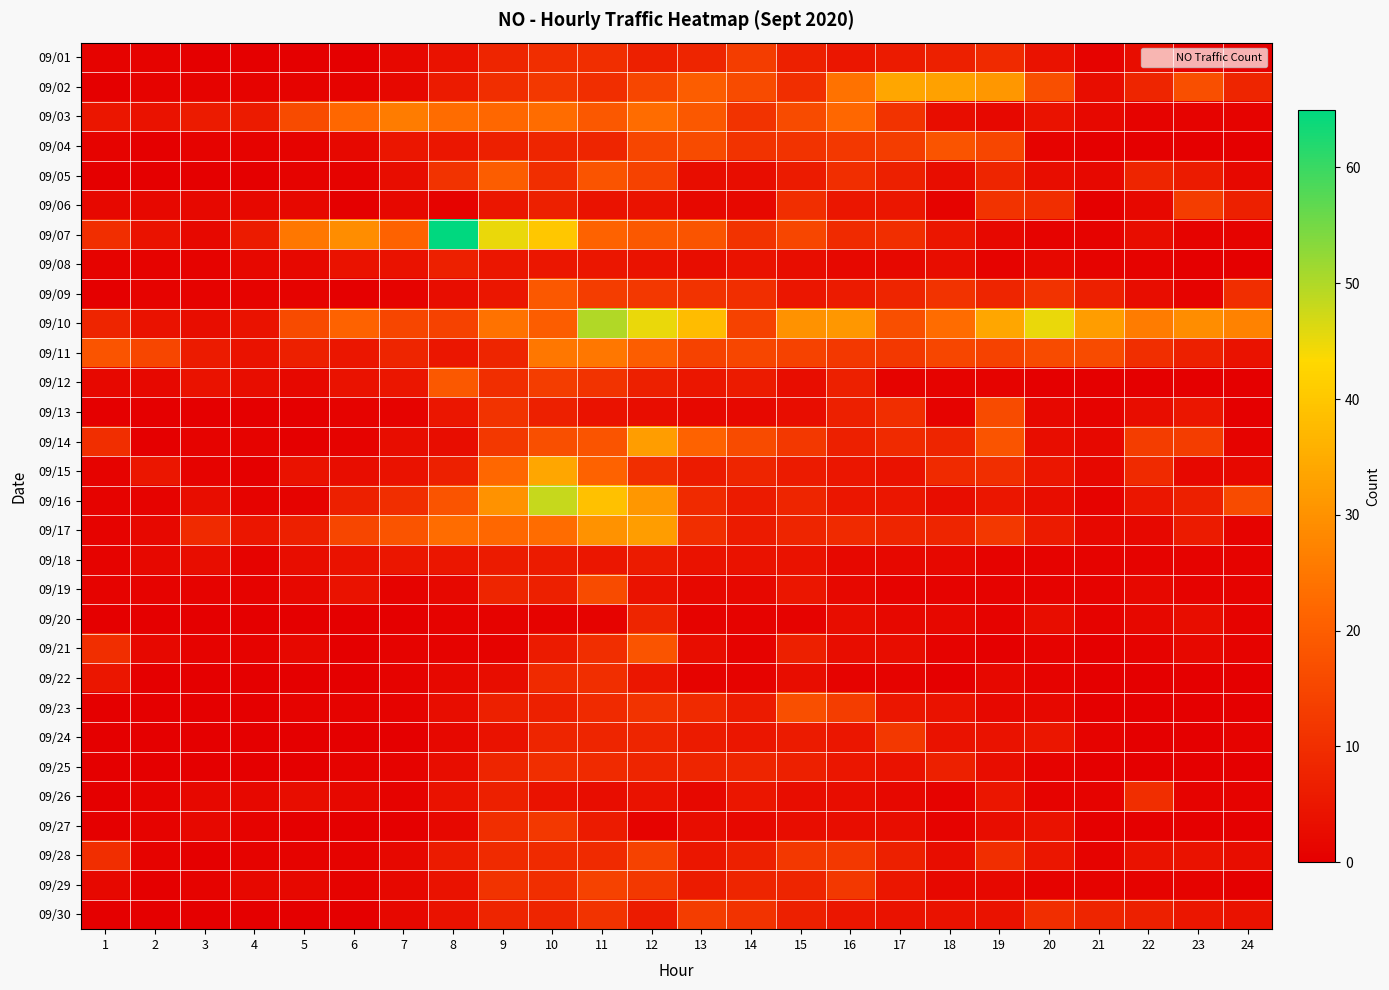

Which label corresponds to the largest value in the chart?

8